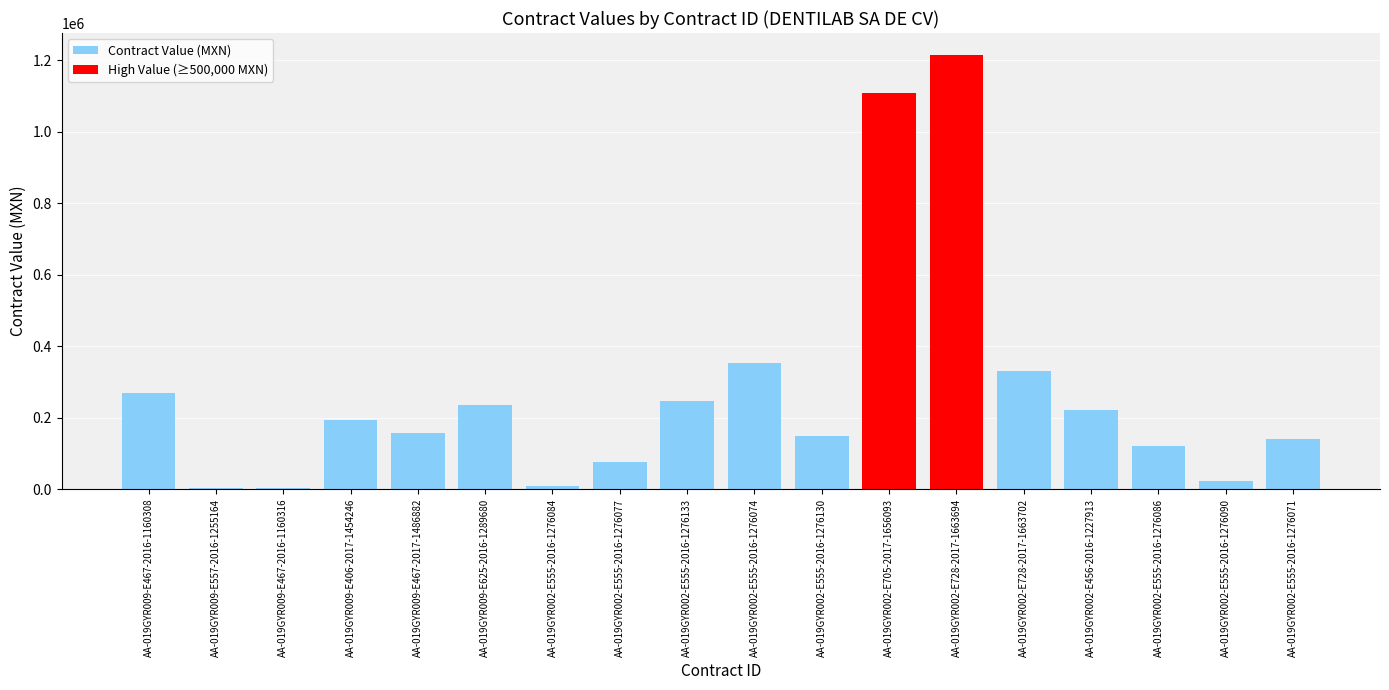

Is it true that the value at AA-019GYR009-E467-2016-1160308 is 160842.2?

False